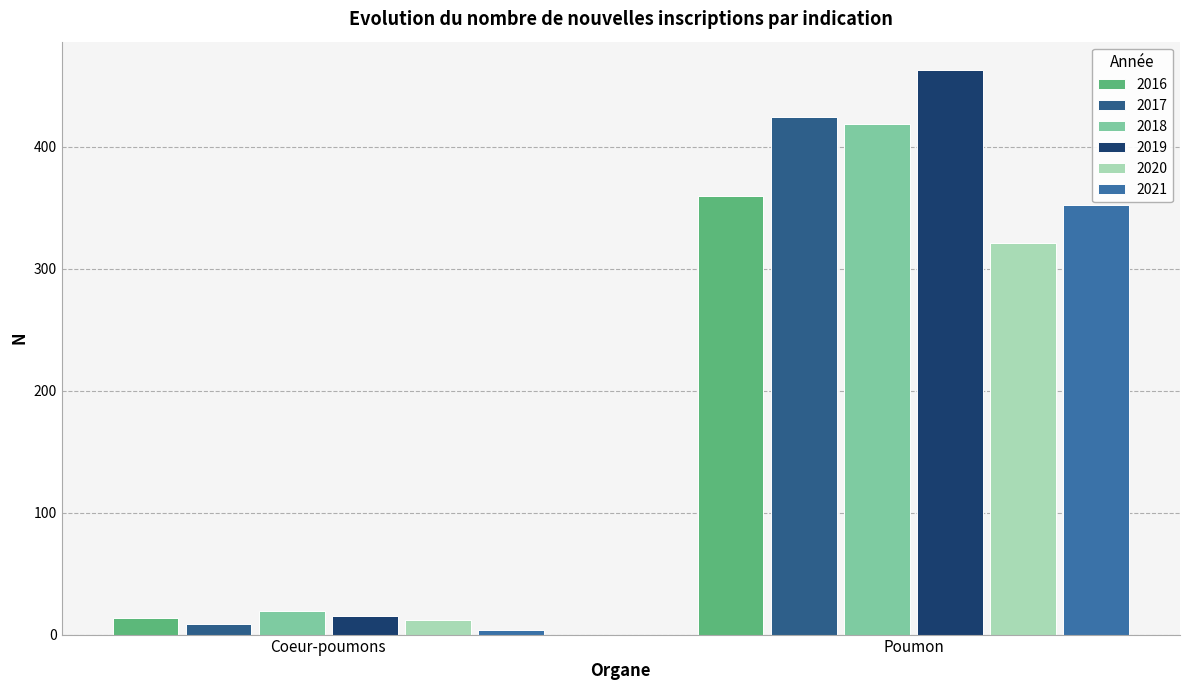

Which series changed the most between Coeur-poumons and Poumon?

2019